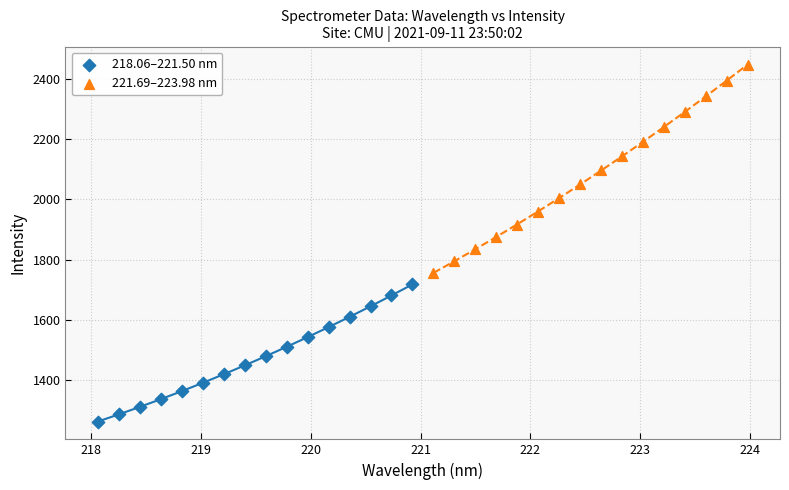

Which series contains the lowest Y value?

218.06–221.50 nm